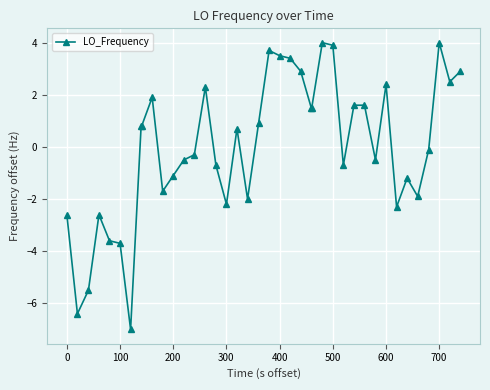

True or false: there are more than 1 points higher than both neighbors.

True